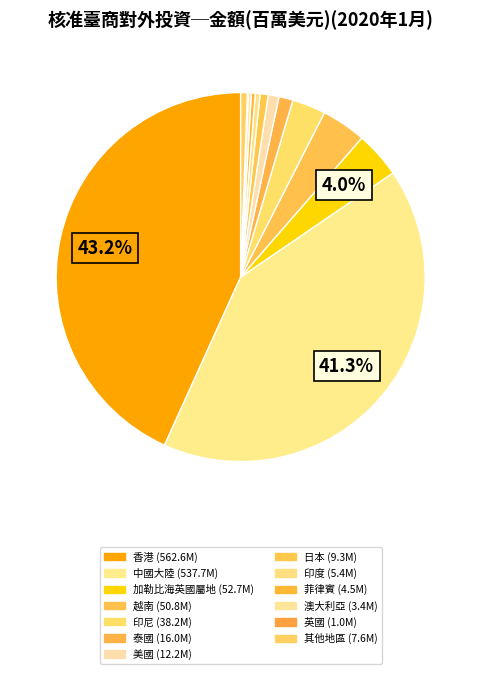

Which slice is the smallest?

英國